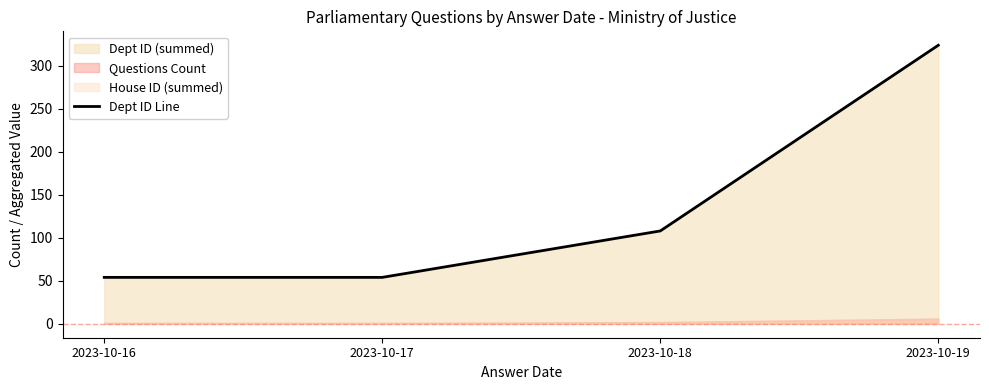

How many lines are shown in the chart?

1